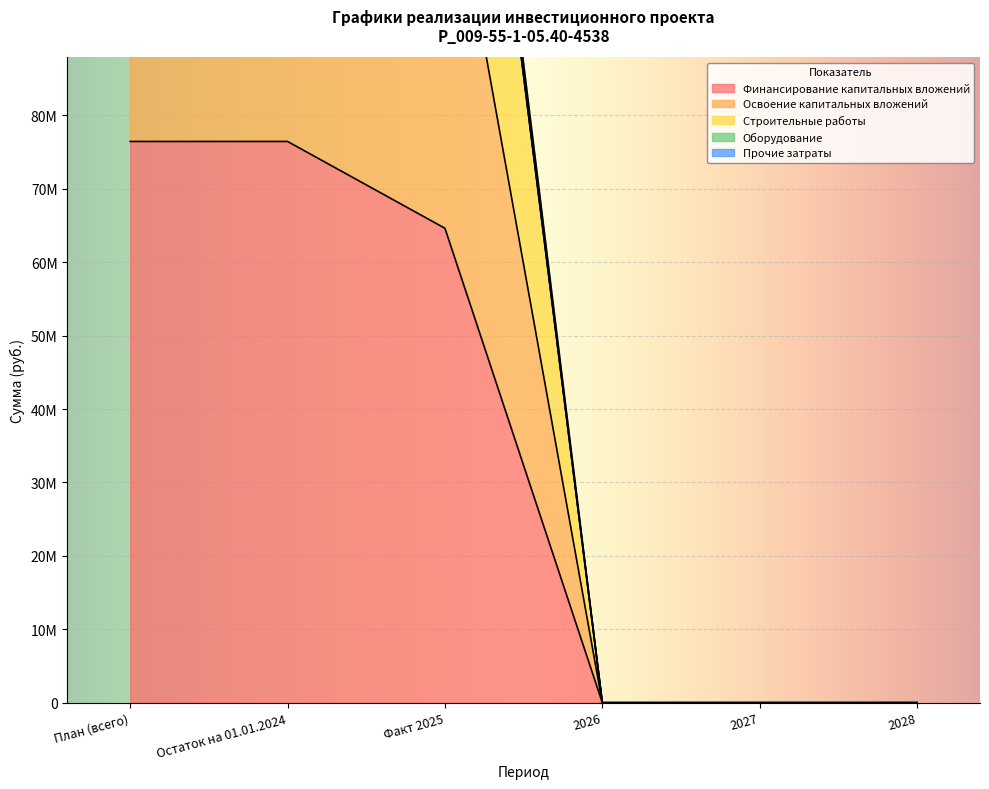

What is the sum of the Прочие затраты values at 2026 and Факт 2025?

119362041